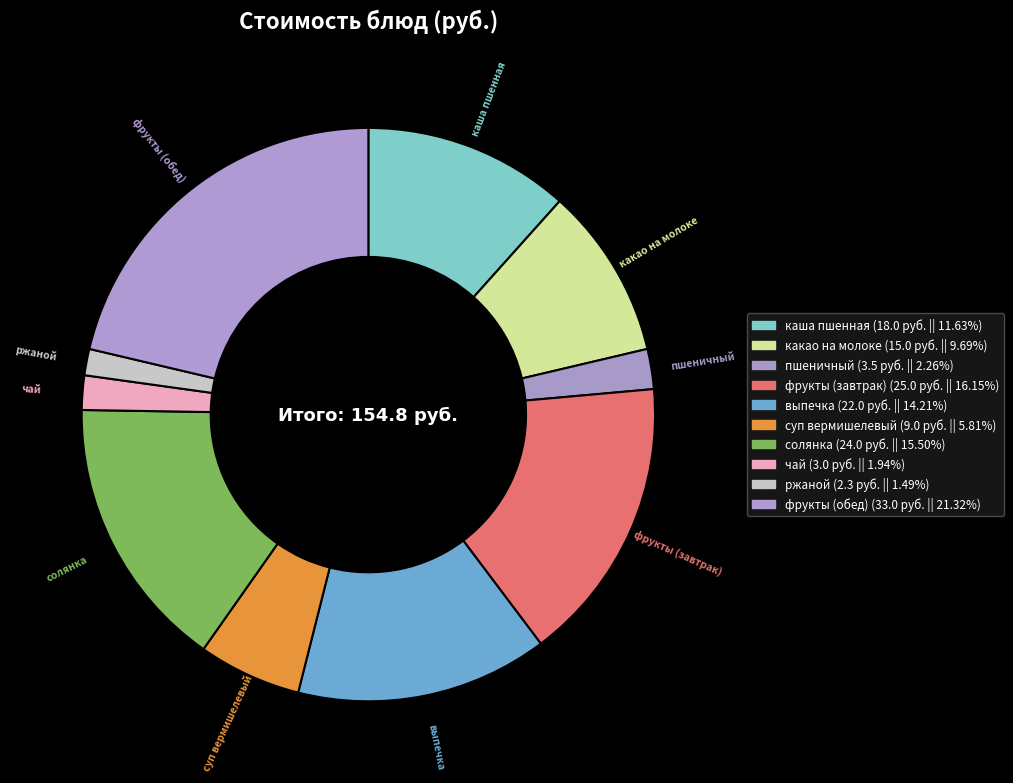

How many segments does this pie chart have?

10